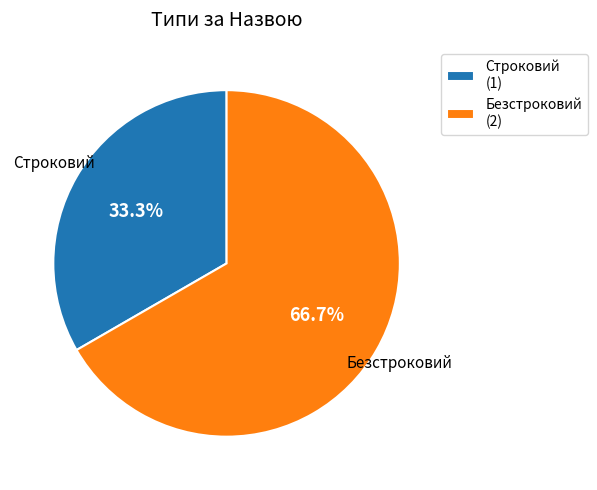

What percentage is the Строковий slice, to the nearest percent?

33%